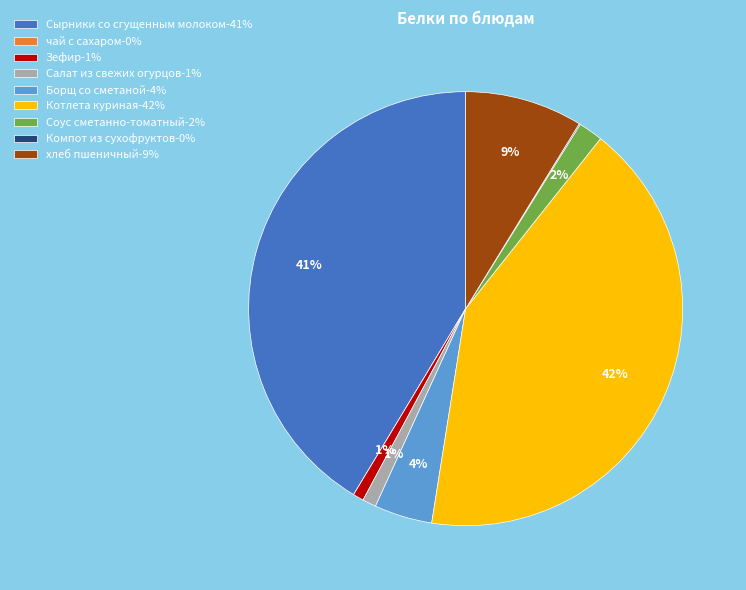

True or false: Салат из свежих огурцов accounts for 1% of the total.

True